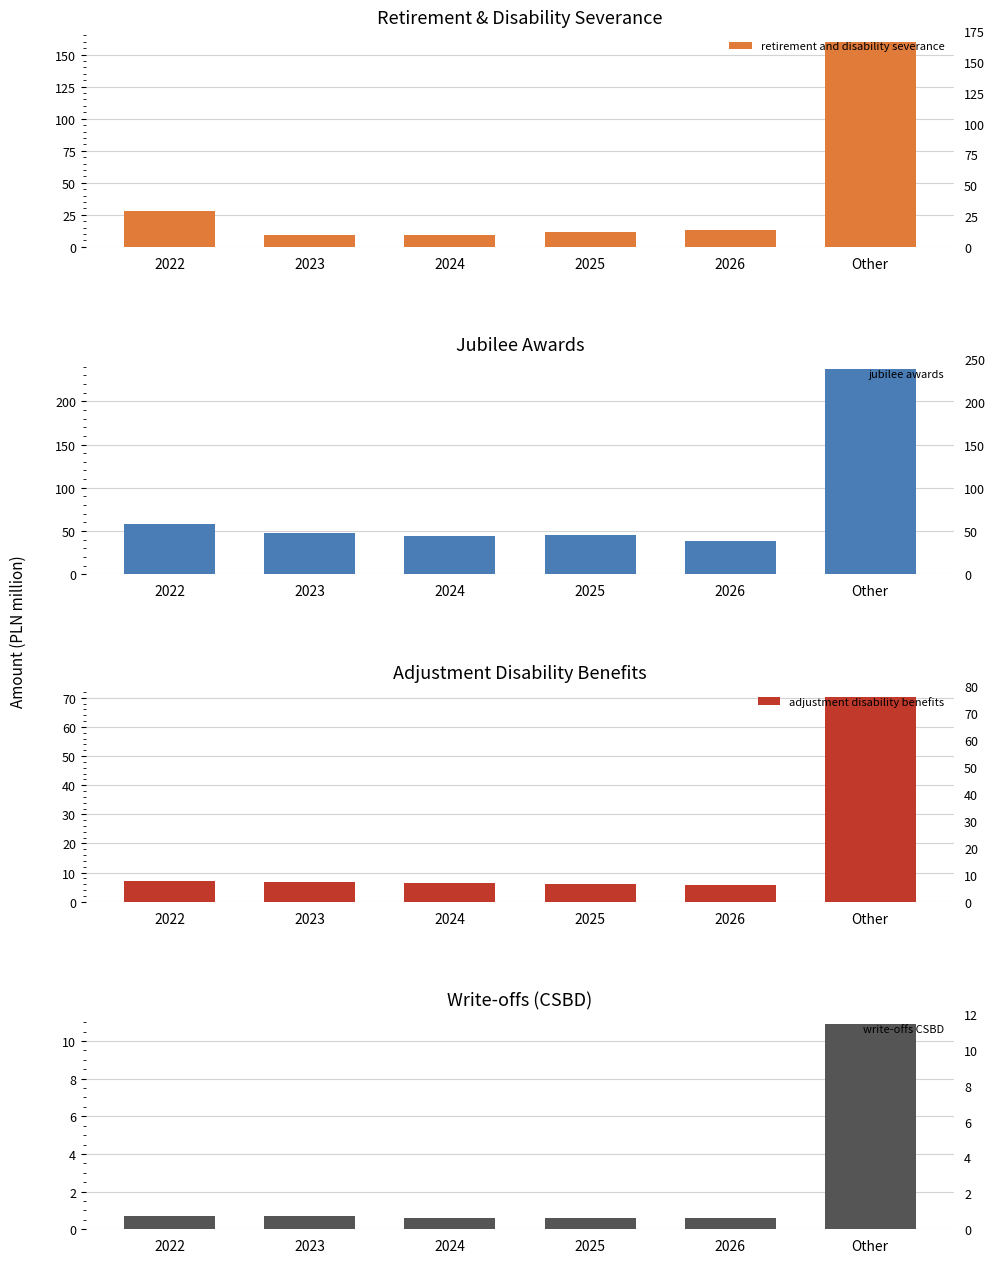

Where is adjustment disability benefits nearest to the value 38?

2022